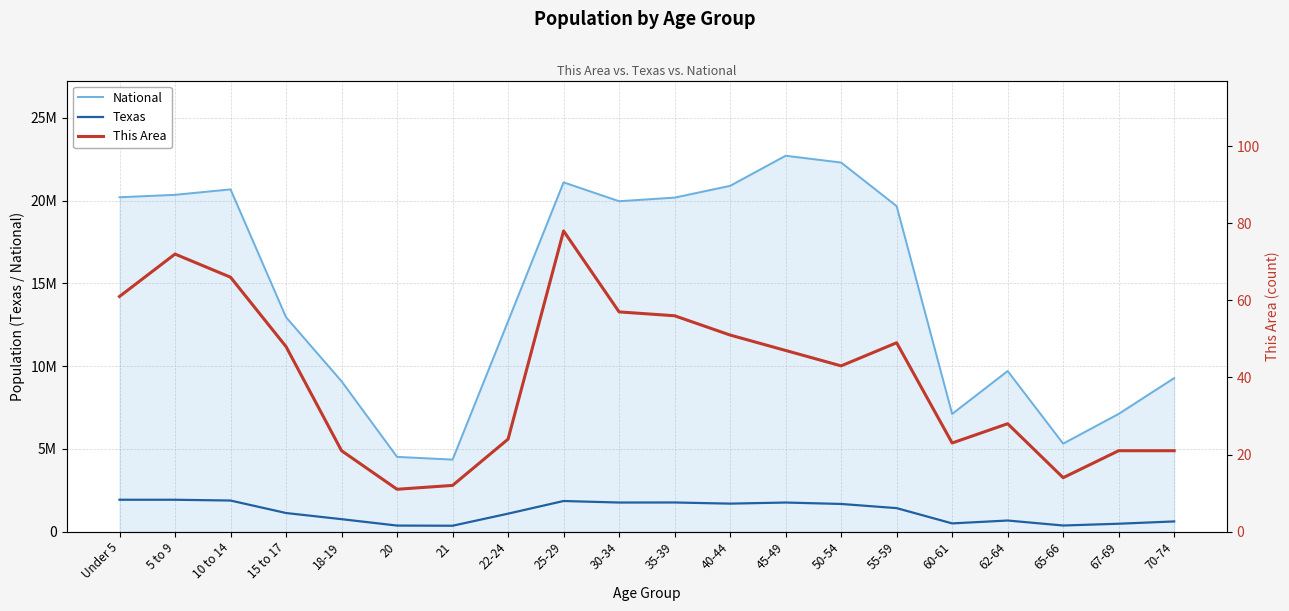

What are all the series names shown in the legend?

National, Texas, This Area